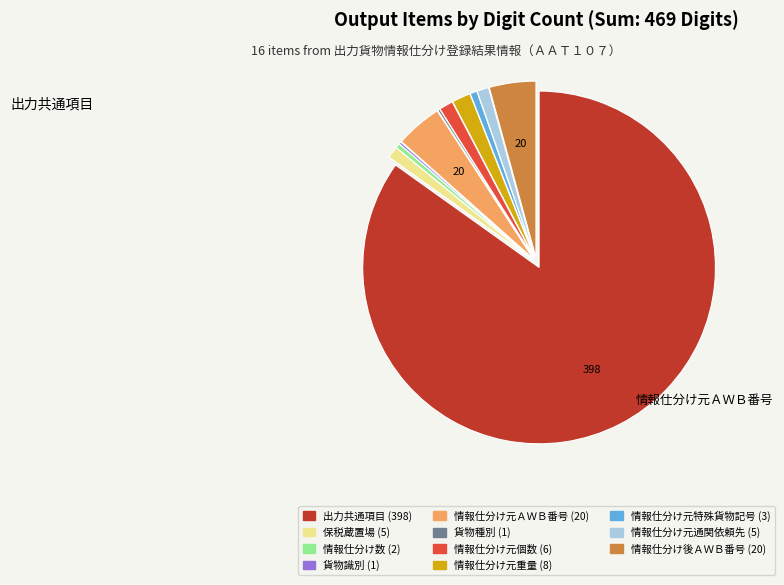

What is the largest slice in the pie chart?

出力共通項目